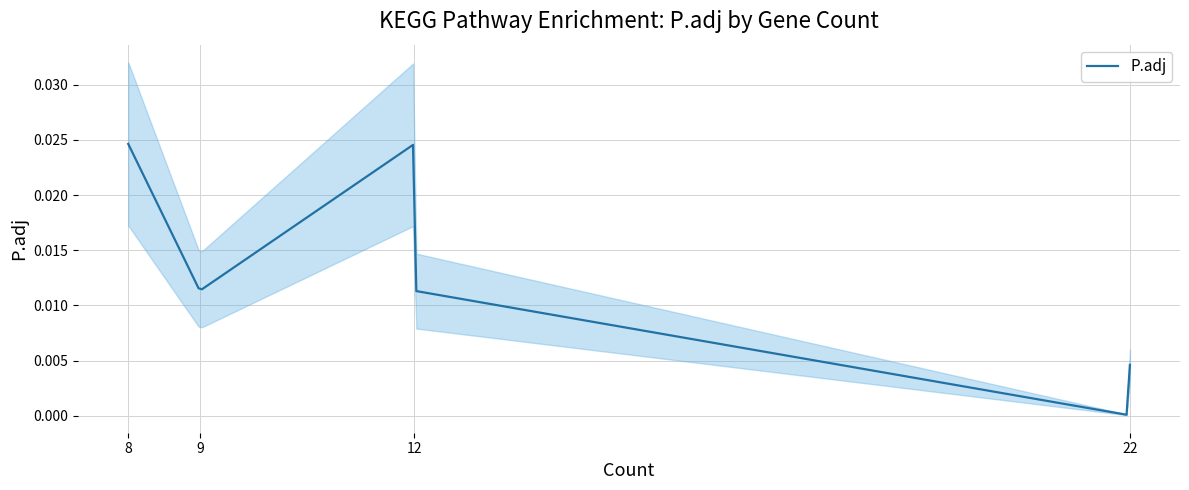

How many lines are shown in the chart?

1